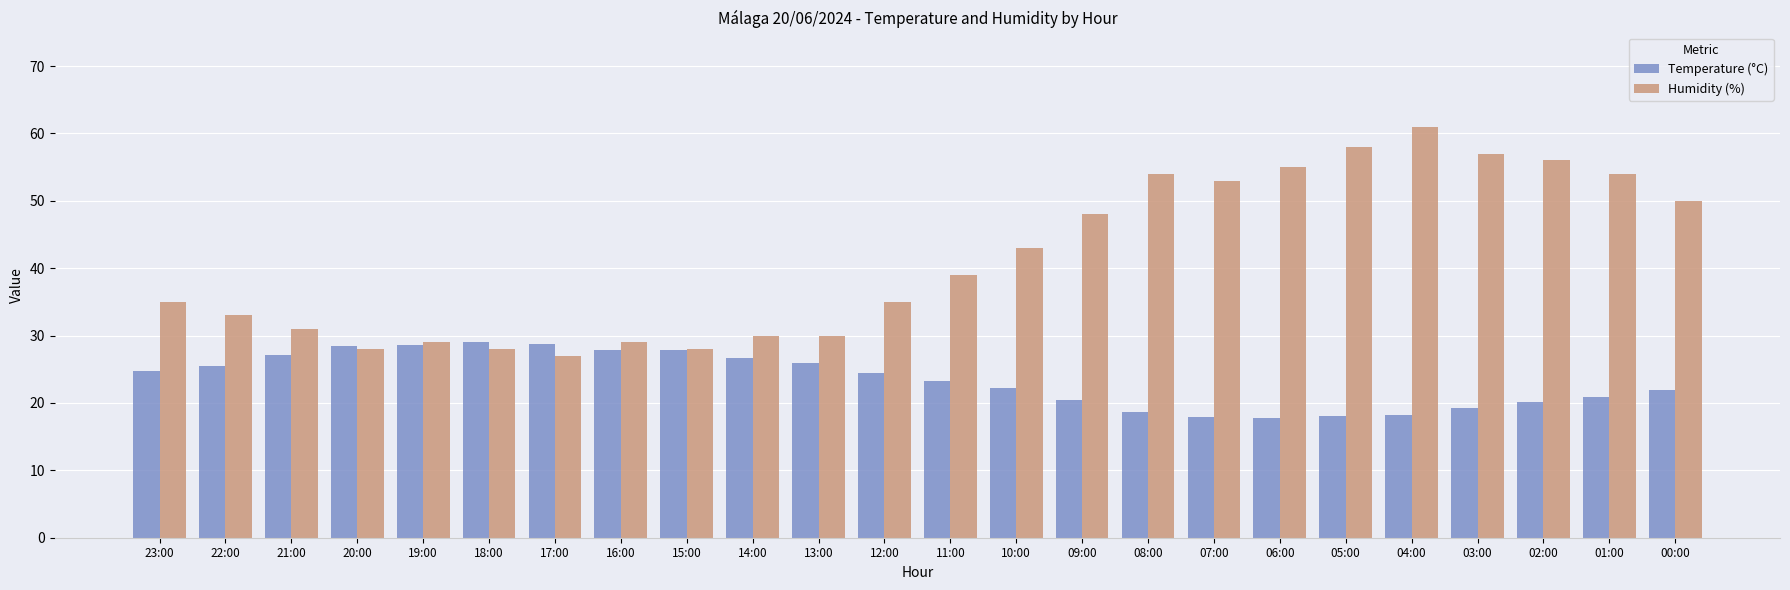

Is the value of Temperature (°C) at 20:00 greater than the value of Humidity (%) at 02:00?

No